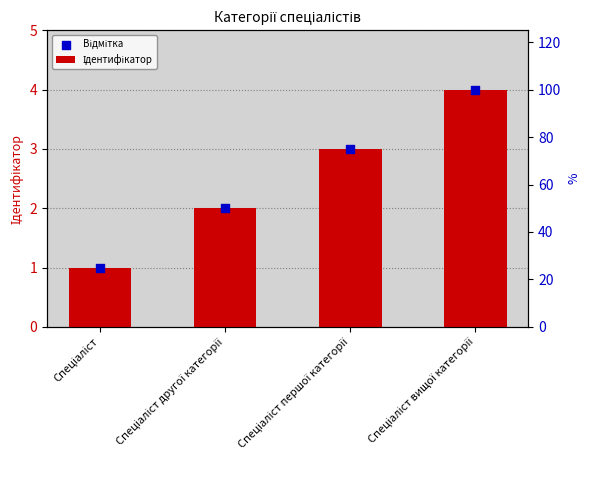

At how many categories does at least one series exceed 2?

2